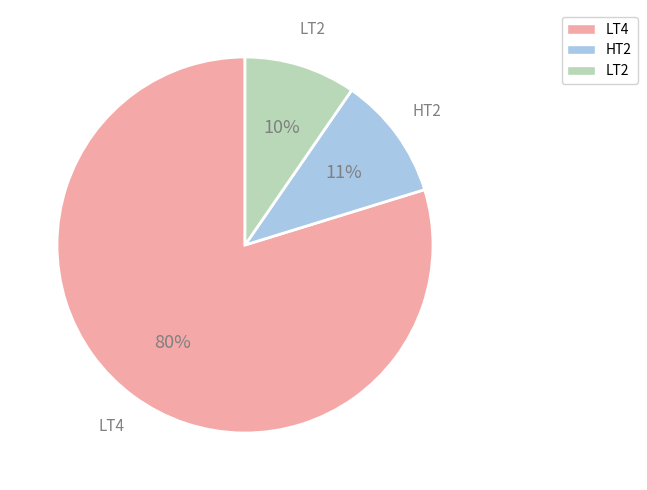

Does any single category account for the majority?

Yes